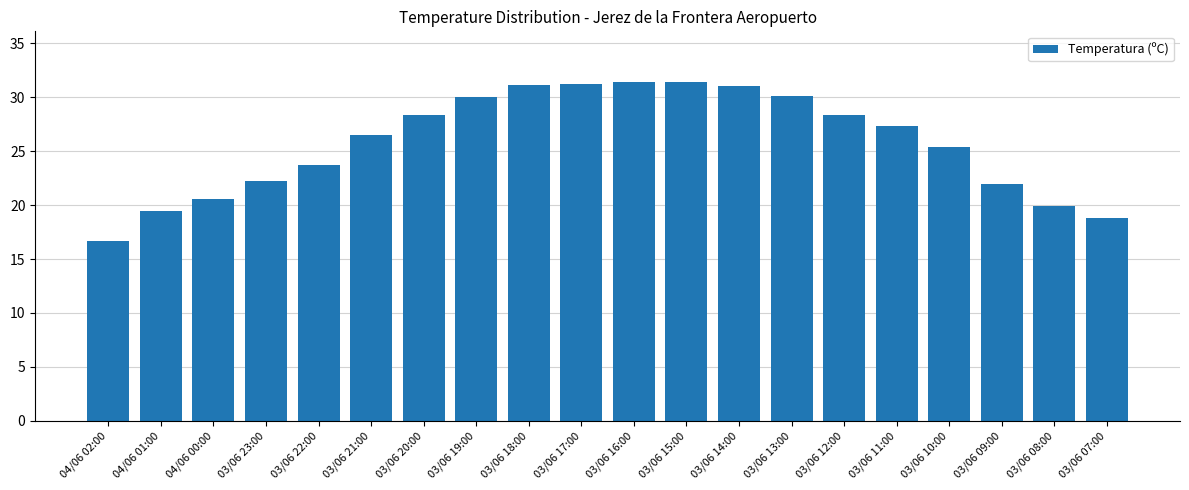

What is the label of the 5th bar from the right?

03/06 11:00